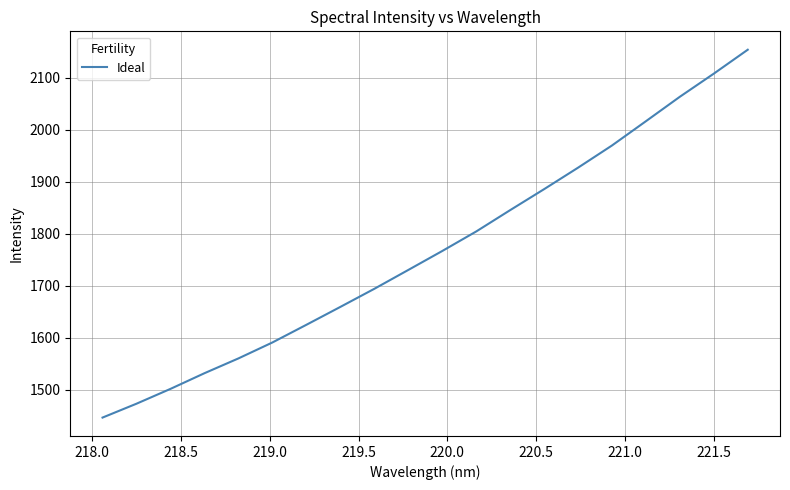

What is the difference between the maximum and minimum values?

707.3